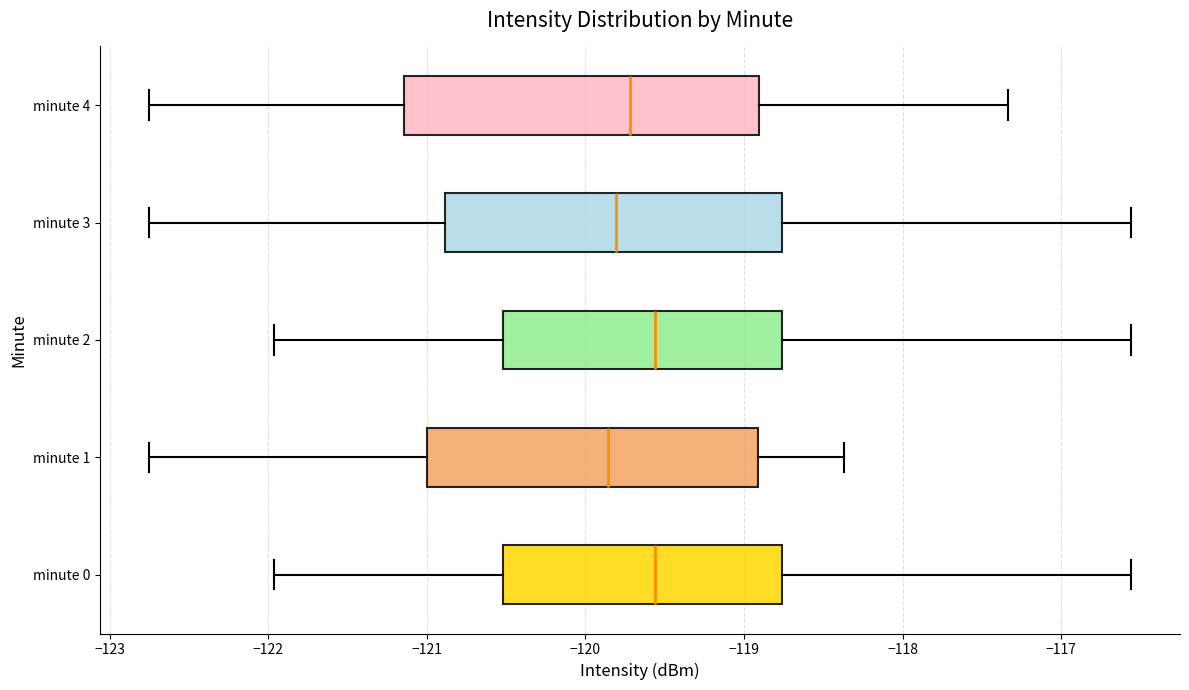

Where is the right edge of the box for minute 2 on the x-axis? The values are not printed on the chart, so give them approximately, as read against the axis.

-118.8